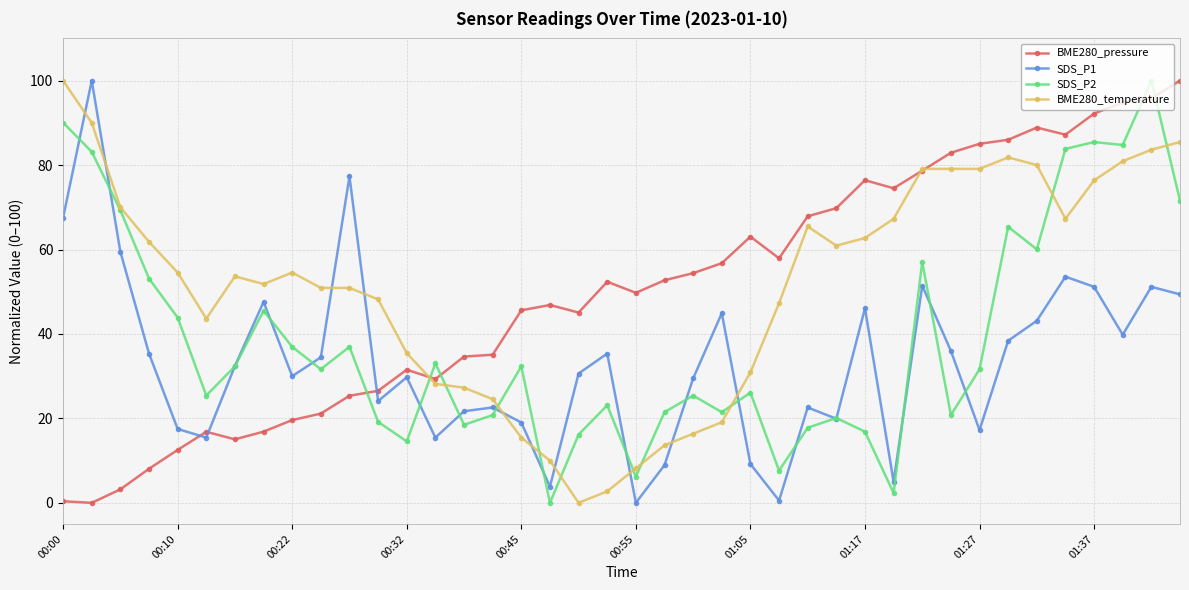

What are all the series names shown in the legend?

BME280_pressure, SDS_P1, SDS_P2, BME280_temperature